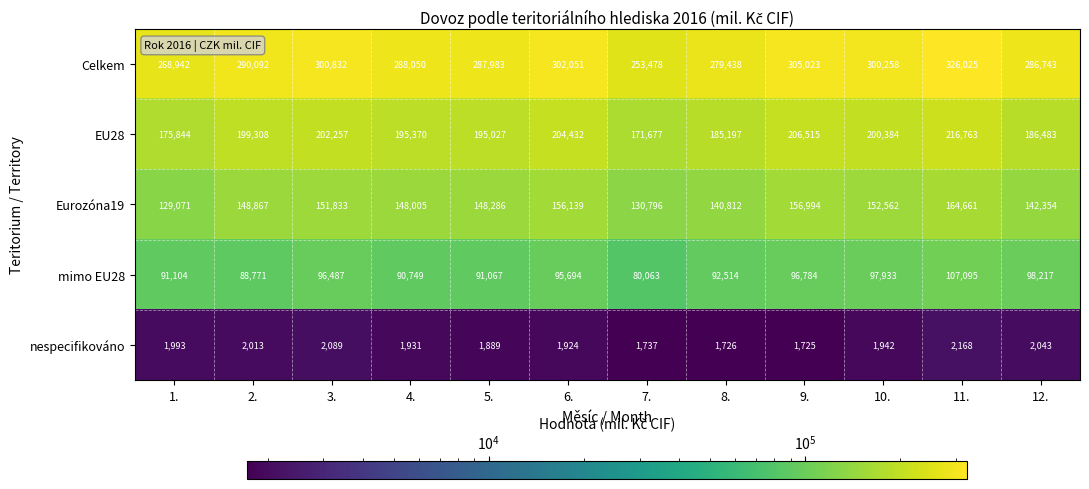

How many data points does each series have?

12